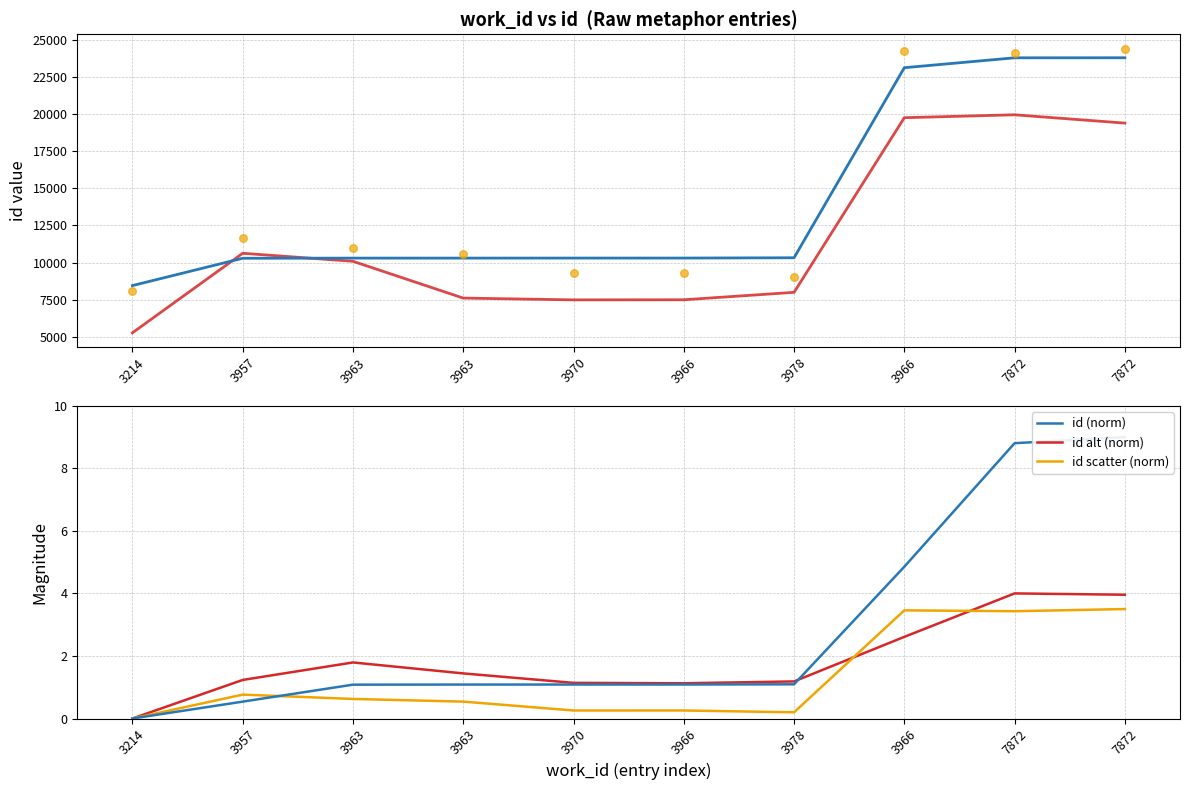

Which series has the largest total across all categories?

id (scatter)